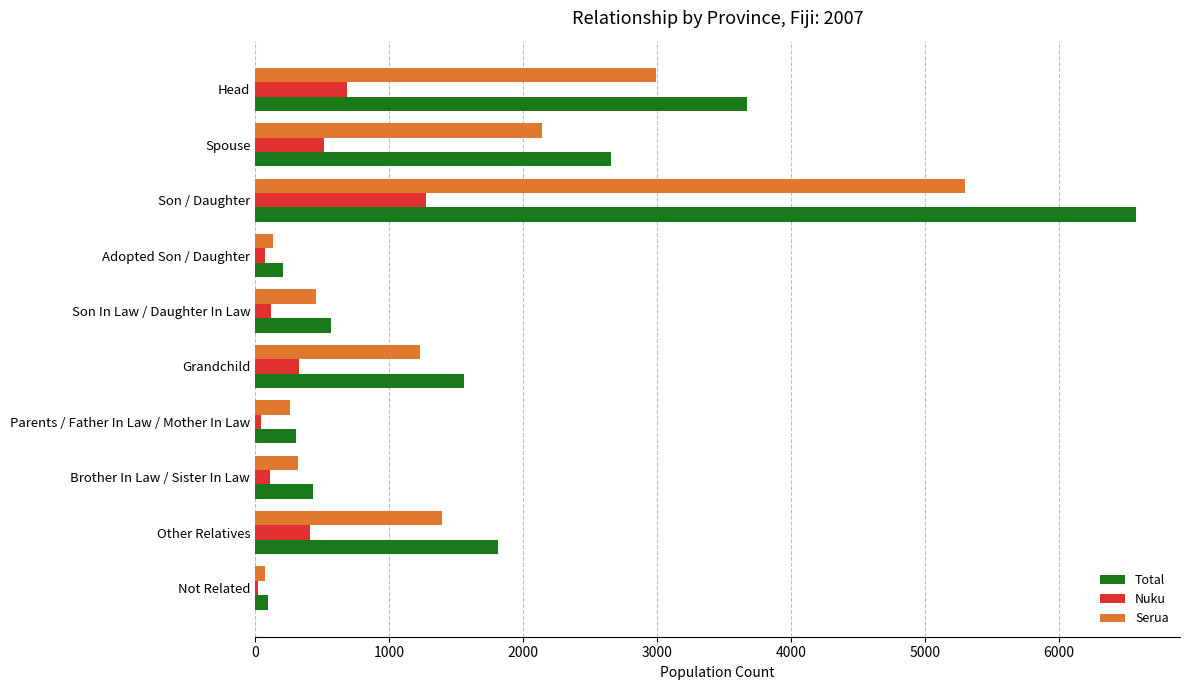

Which series has the widest spread of values?

Total